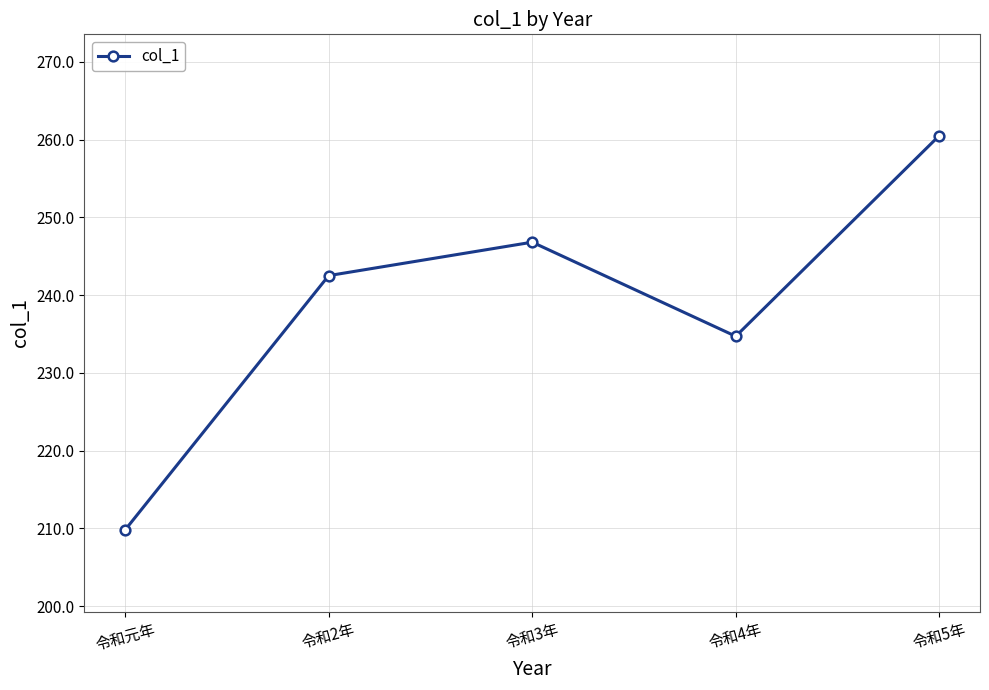

Which category has the highest value across all series?

令和5年